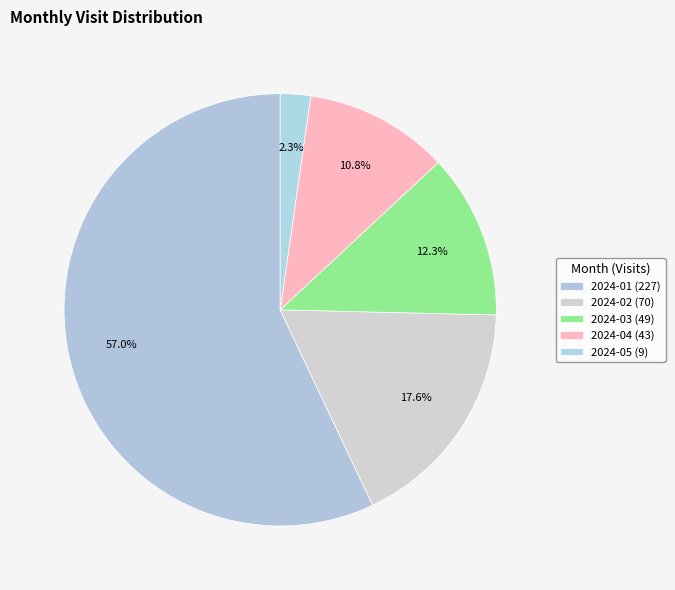

What is the largest slice in the pie chart?

2024-01